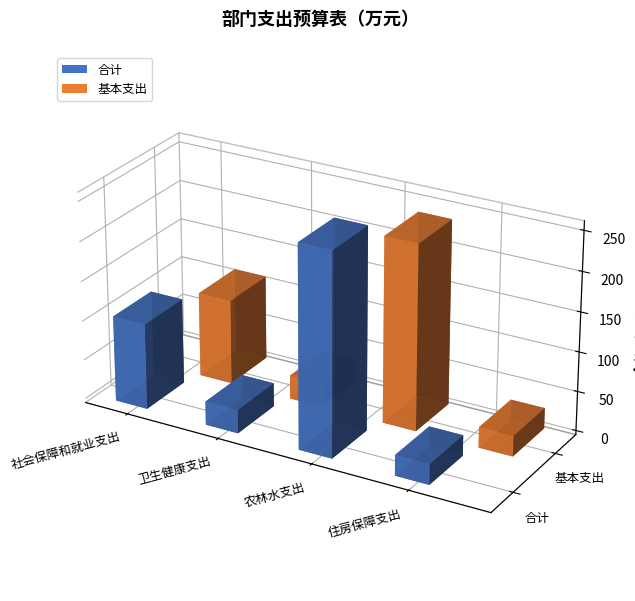

Is the value of 基本支出 at 农林水支出 greater than the value of 合计 at 住房保障支出?

Yes